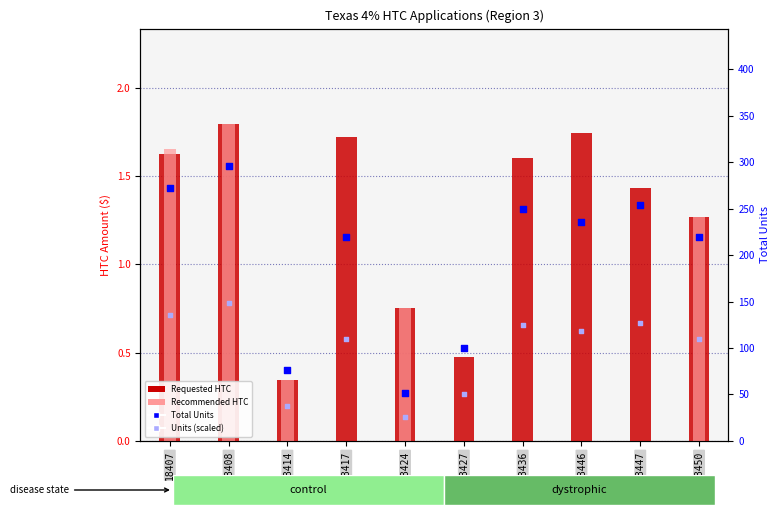

Which series has the largest total across all categories?

Total Units